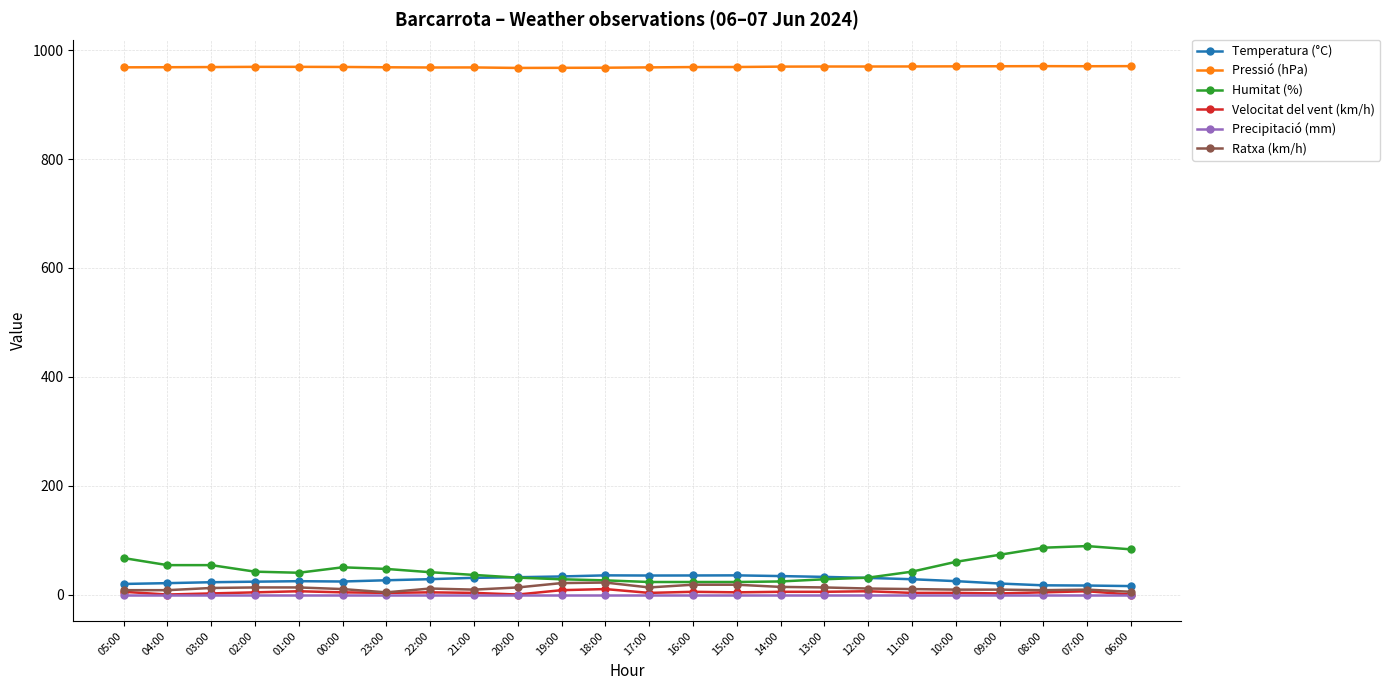

Is this an area chart (filled region under the line)?

No